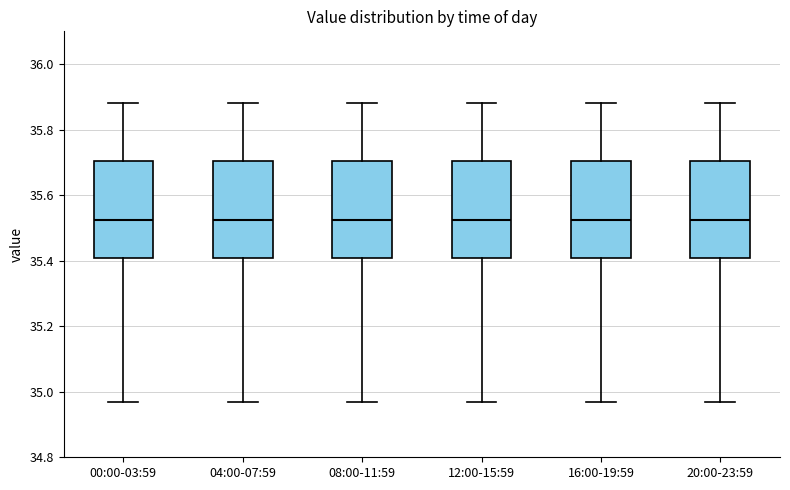

Where does the upper whisker of the box for 20:00-23:59 end on the y-axis? The values are not printed on the chart, so give them approximately, as read against the axis.

35.88